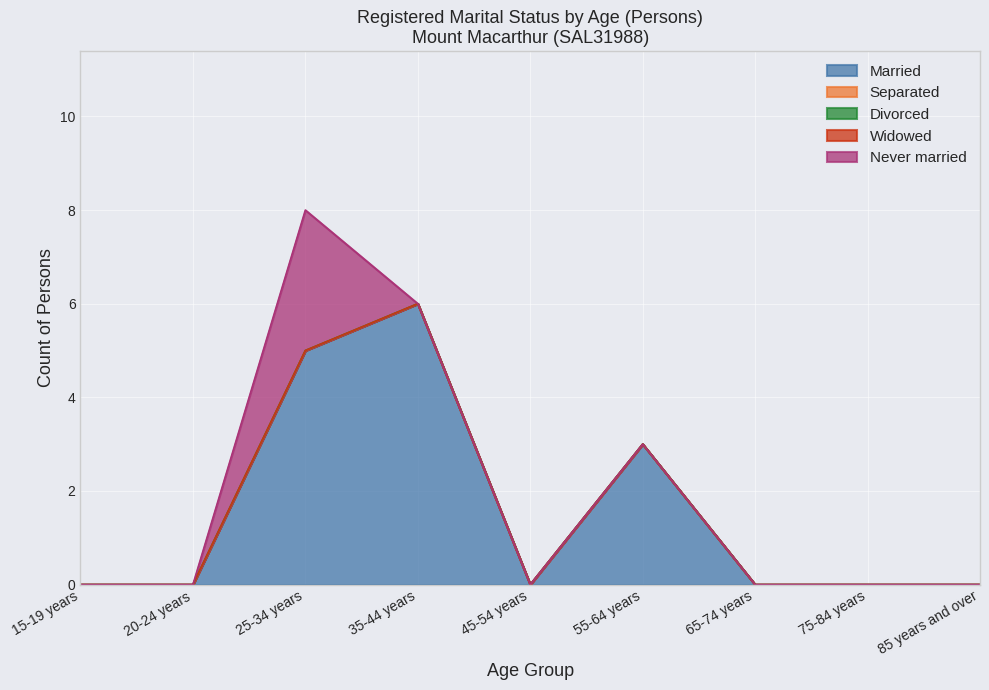

The Never married series shows 1 at 75-84 years. True or false?

False